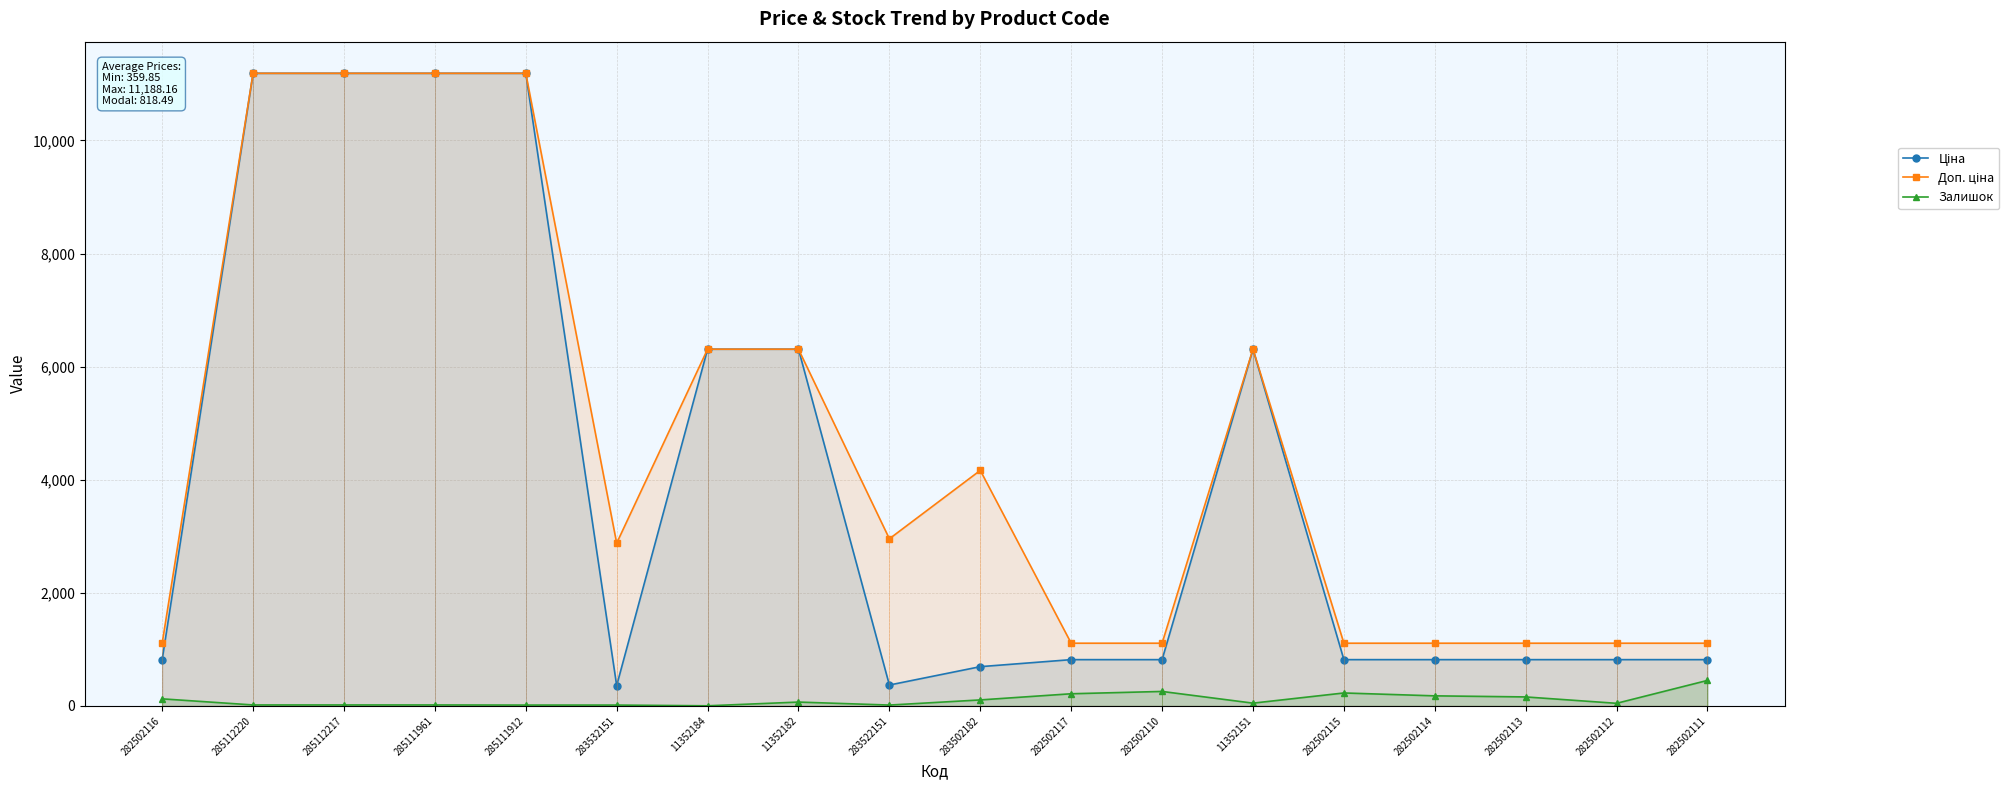

Is the value of Залишок at 11352151 greater than the value of Доп. ціна at 11352182?

No